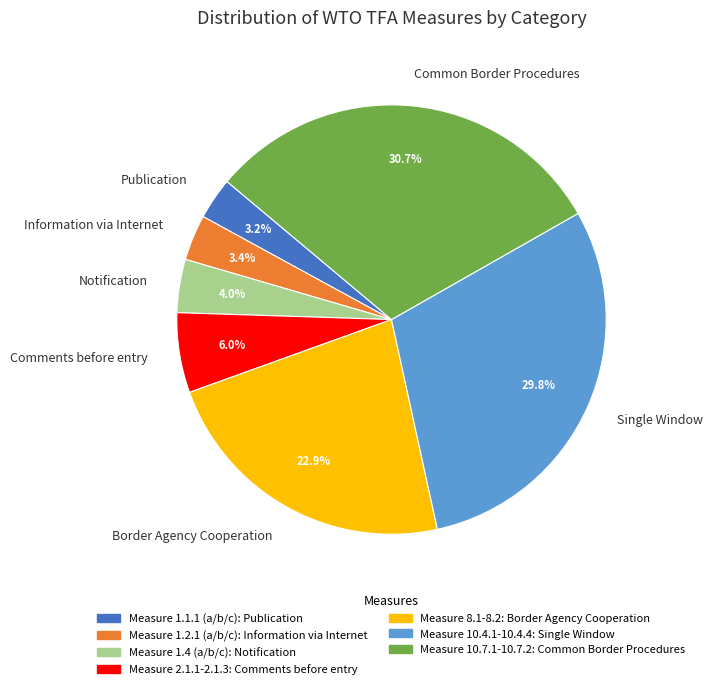

What is the largest slice in the pie chart?

Common Border Procedures